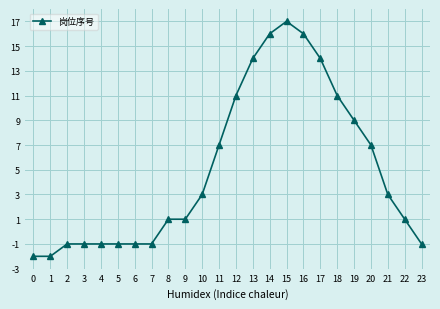

True or false: the data has more than 0 interior local peaks.

True